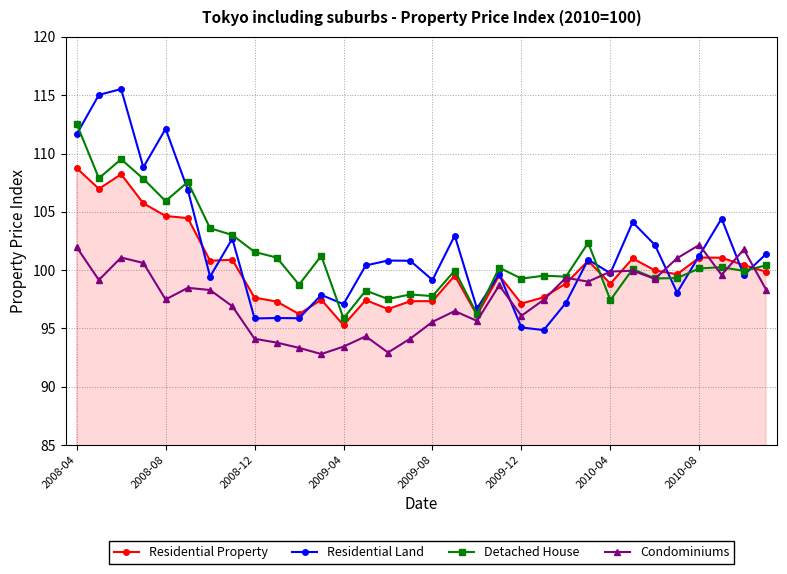

Does the chart have visible grid lines?

Yes